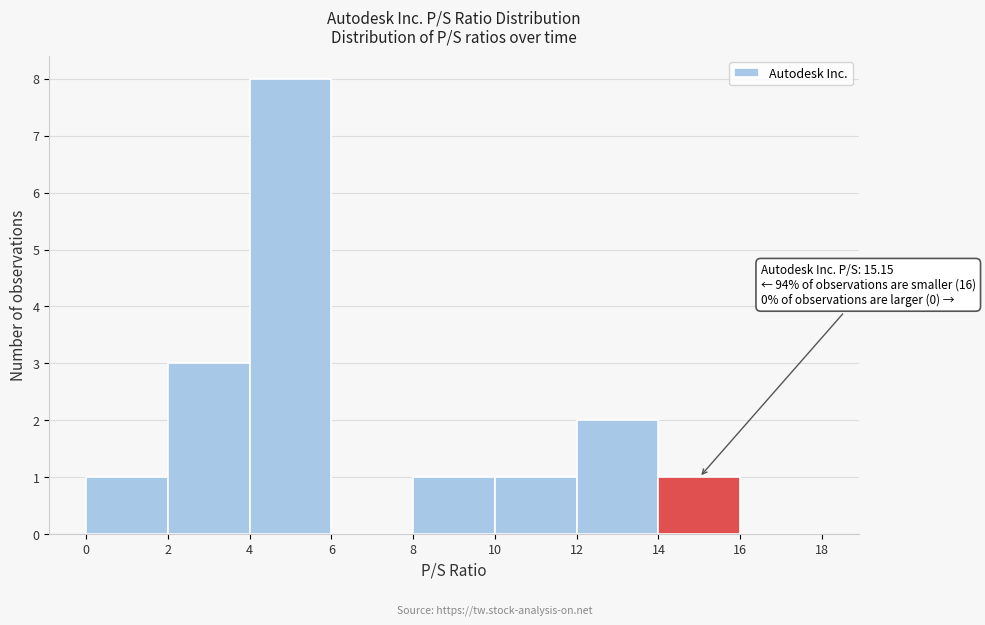

Which range on the x-axis has the tallest bar?

4 to 6